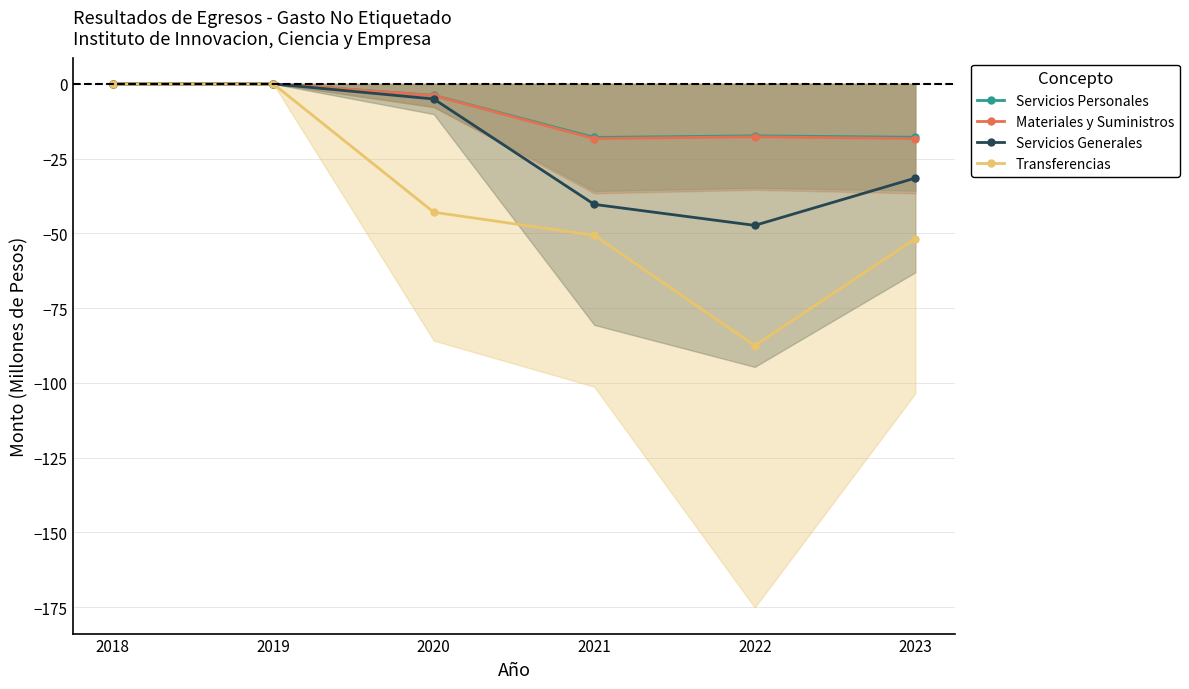

At which category does Servicios Personales reach its first local valley?

2021